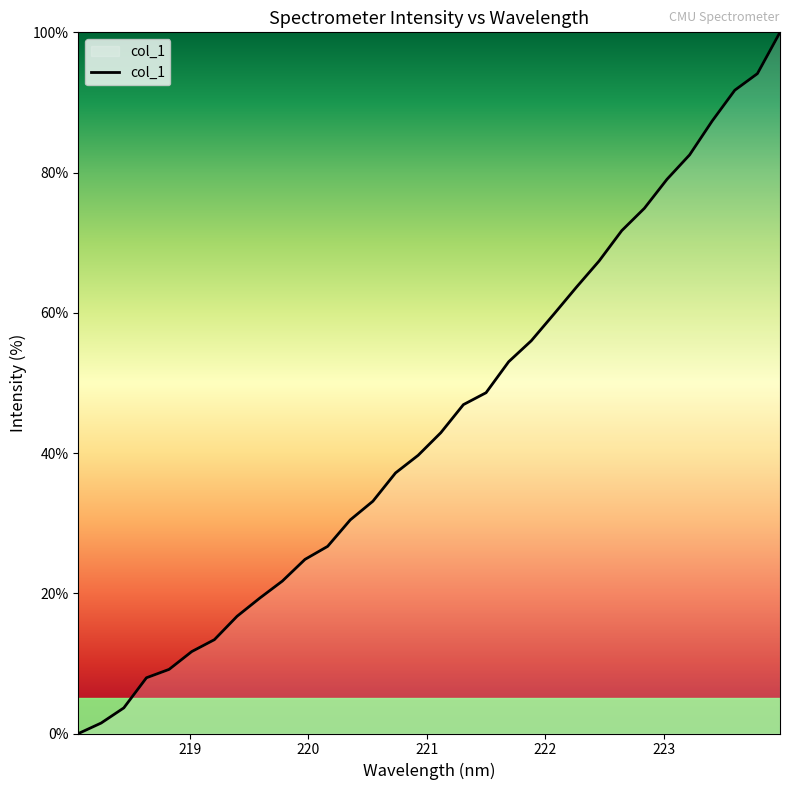

What is the difference between the maximum and minimum values?

100.0